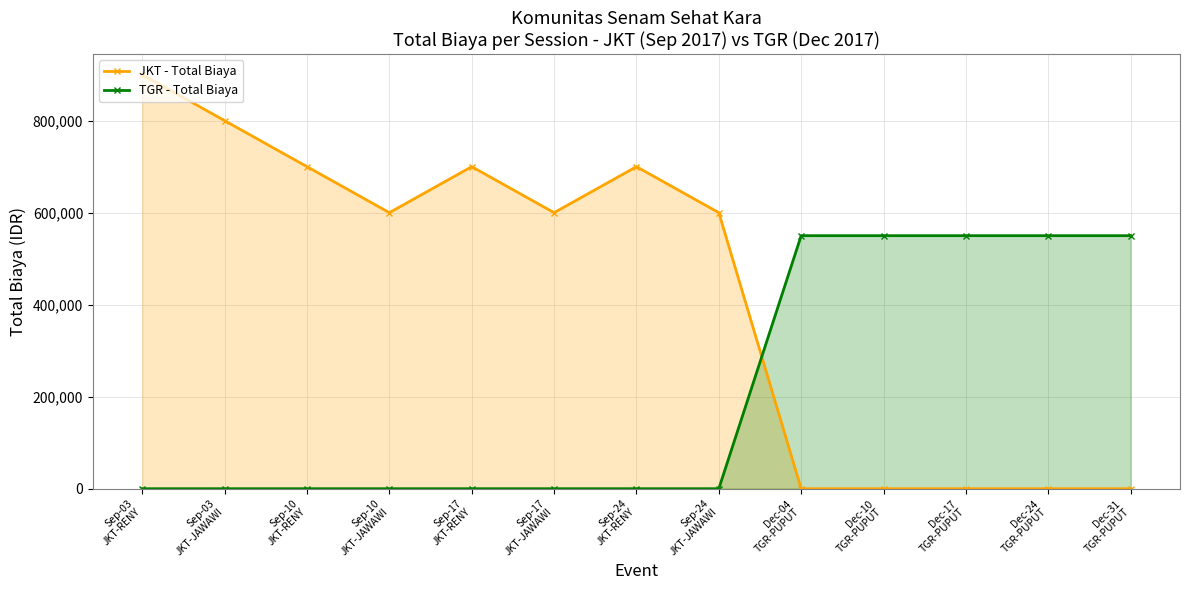

In JKT - Total Biaya, how many points are higher than both neighbors (excluding endpoints)?

2